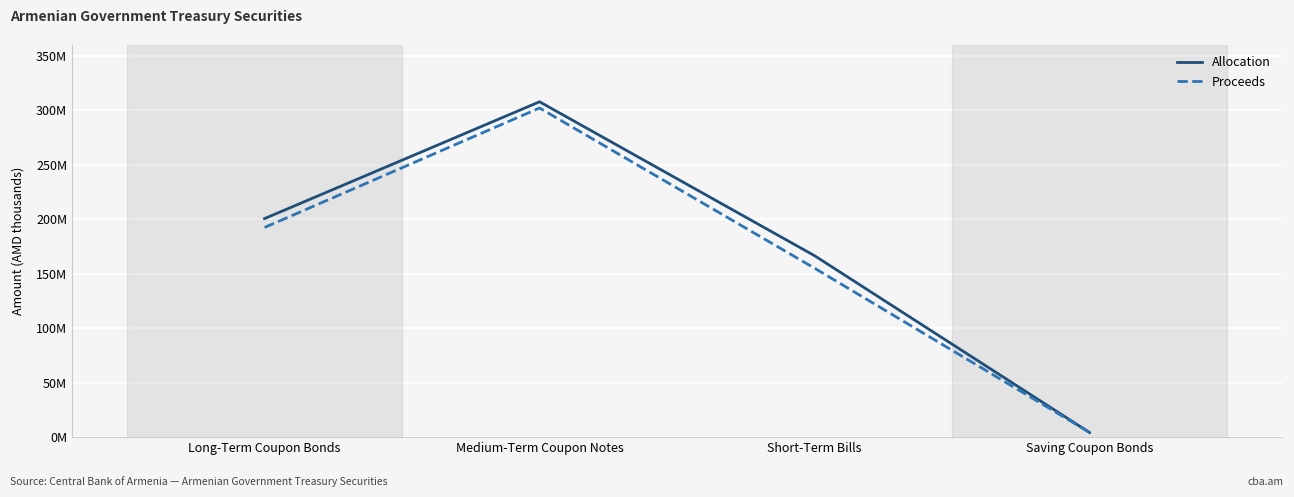

What are all the series names shown in the legend?

Allocation, Proceeds